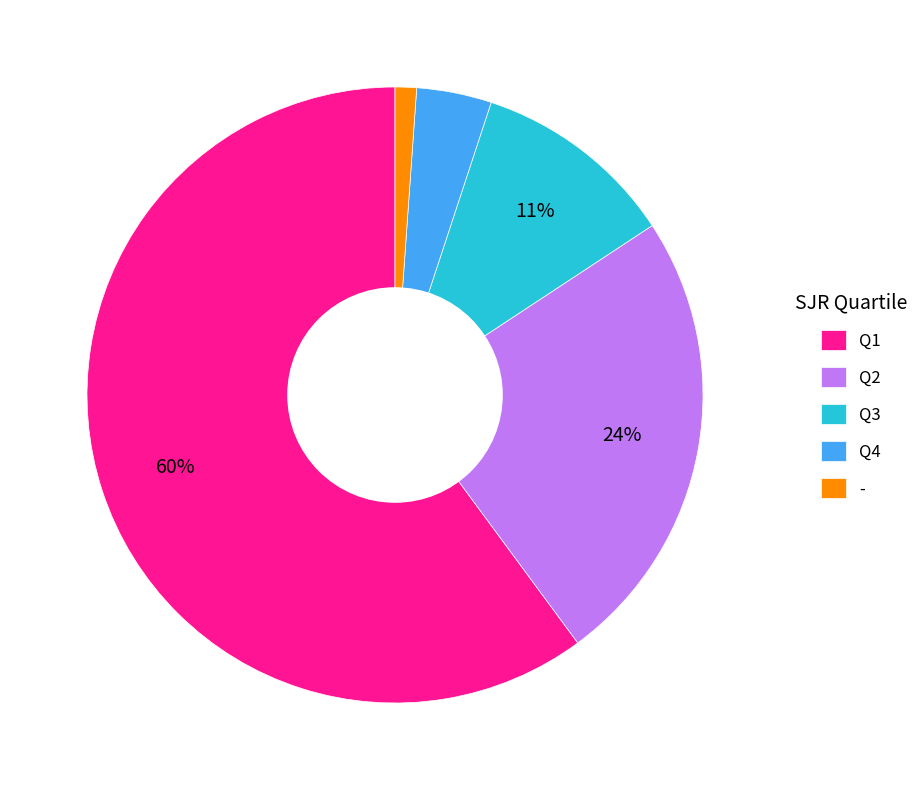

To the nearest percent, what is the difference between the - and Q1 slice percentages?

59%